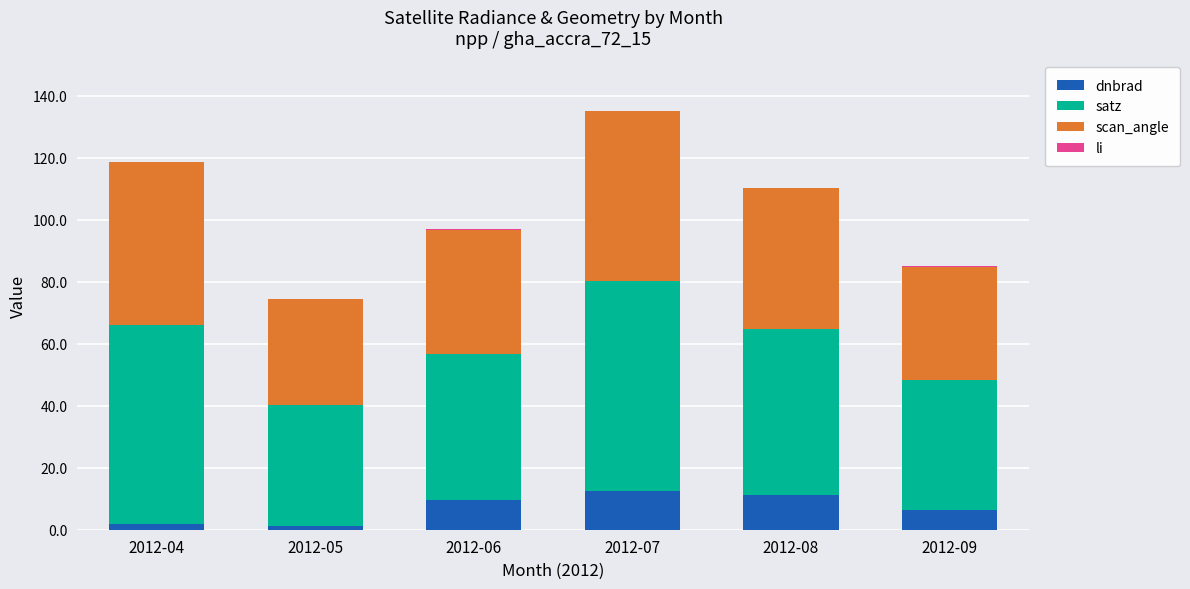

What is the total value across all series at 2012-08?

110.3